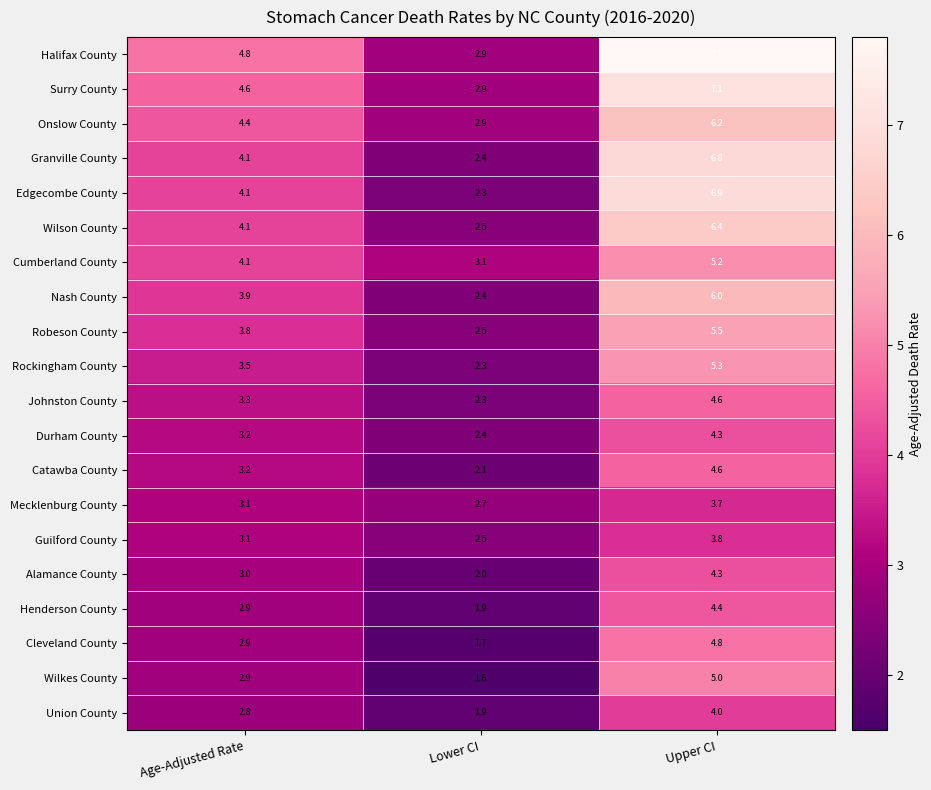

True or false: Durham County has a value of 4.3 at Upper CI.

True